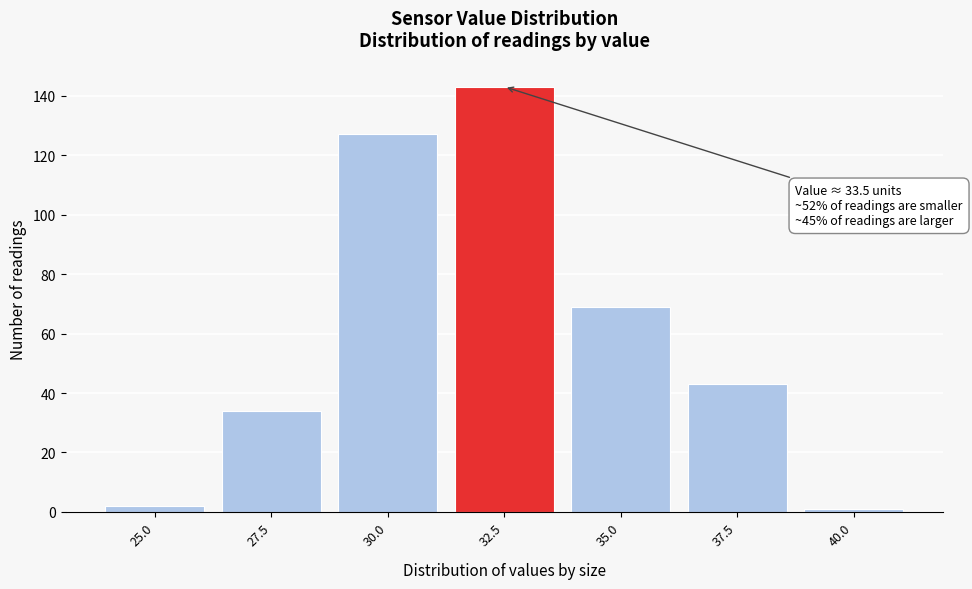

Reading left to right, extract all data points from this chart.

25.0=2	27.5=34	30.0=127	32.5=143	35.0=69	37.5=43	40.0=1